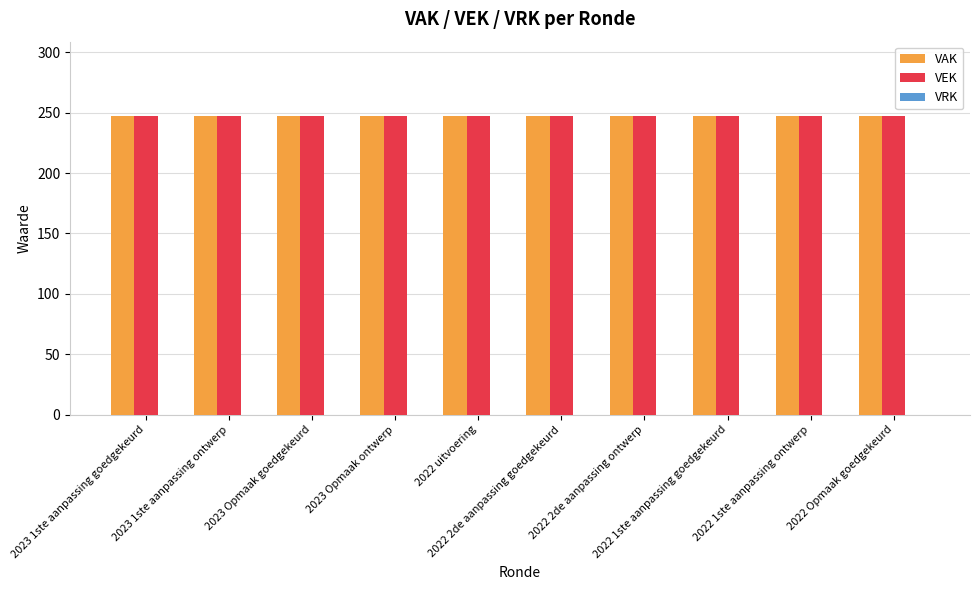

How many groups of bars are there?

10